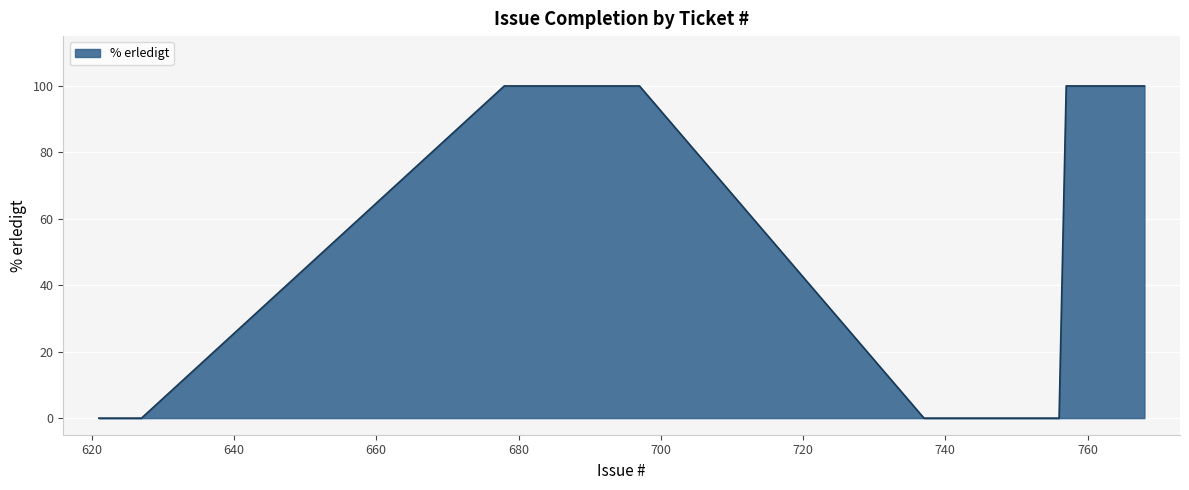

What is the greatest value displayed?

100